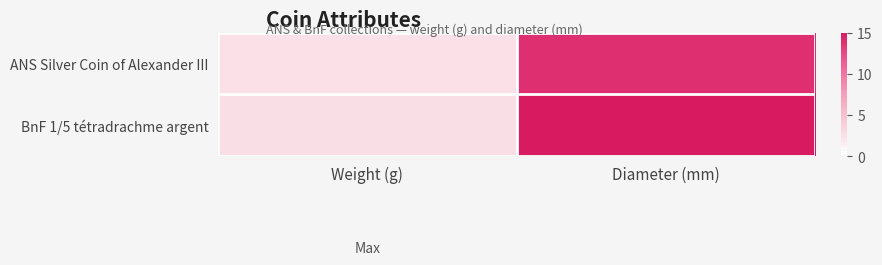

At how many categories does at least one series exceed 14?

1